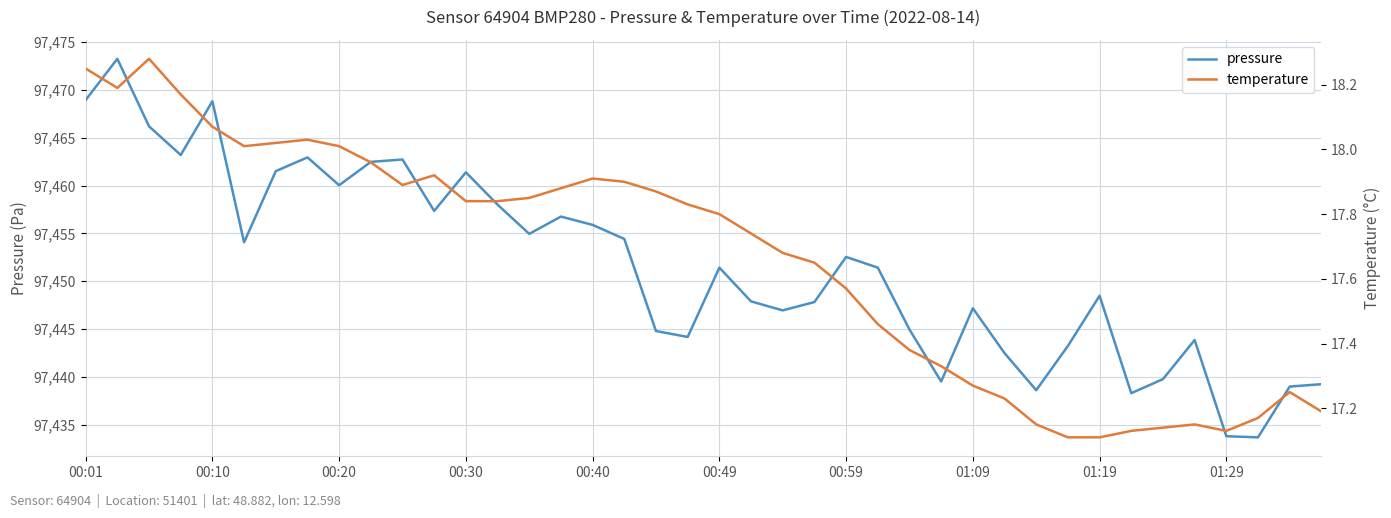

What is the average value of the temperature series?

17.7